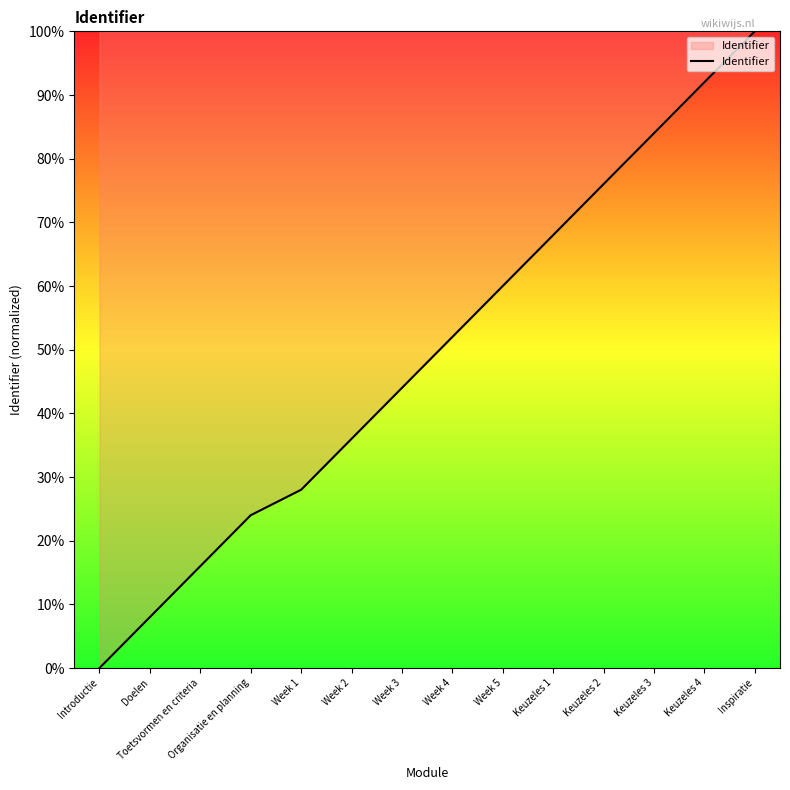

Rank the categories by value from highest to lowest.

Inspiratie, Keuzeles 4, Keuzeles 3, Keuzeles 2, Keuzeles 1, Week 5, Week 4, Week 3, Week 2, Week 1, Organisatie en planning, Toetsvormen en criteria, Doelen, Introductie